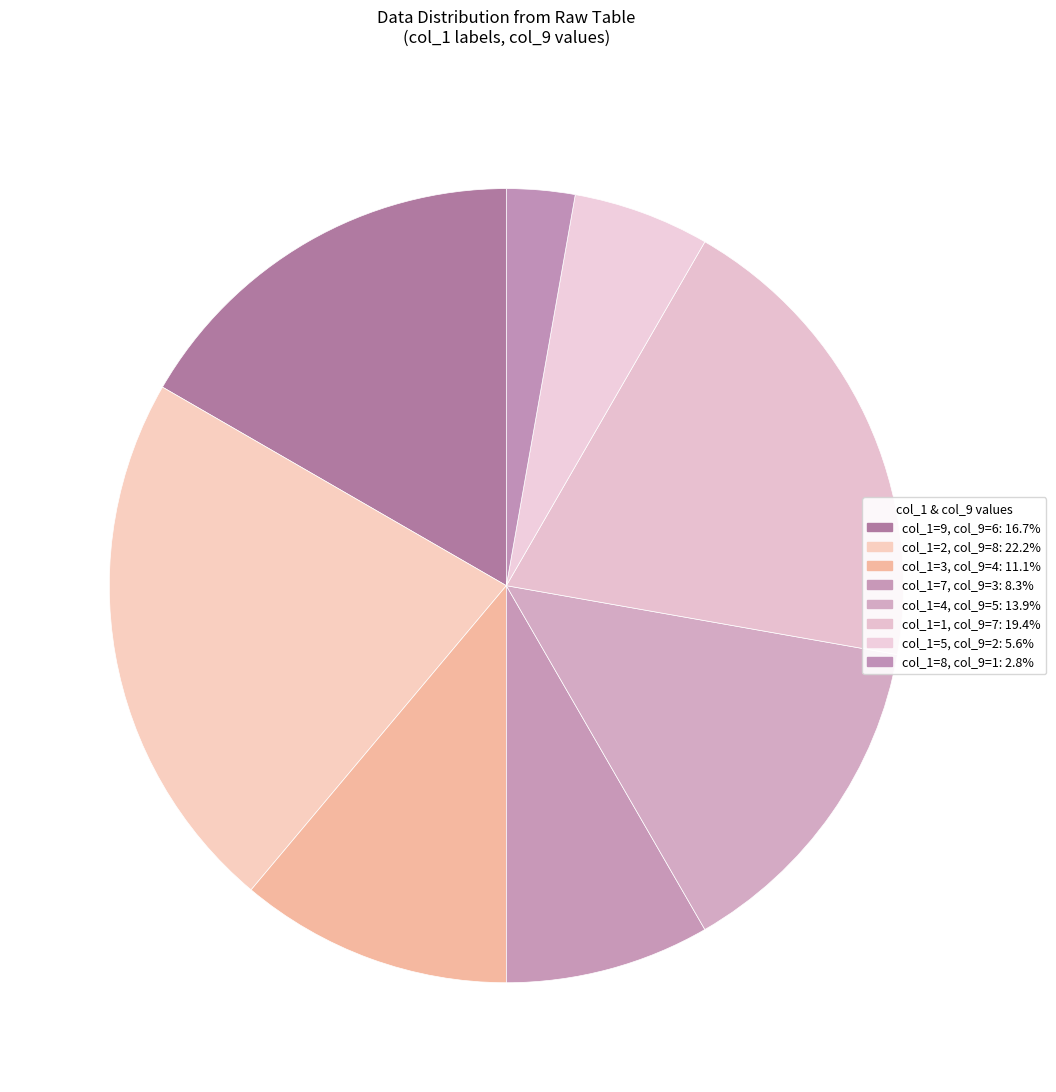

Which slice is the smallest?

1